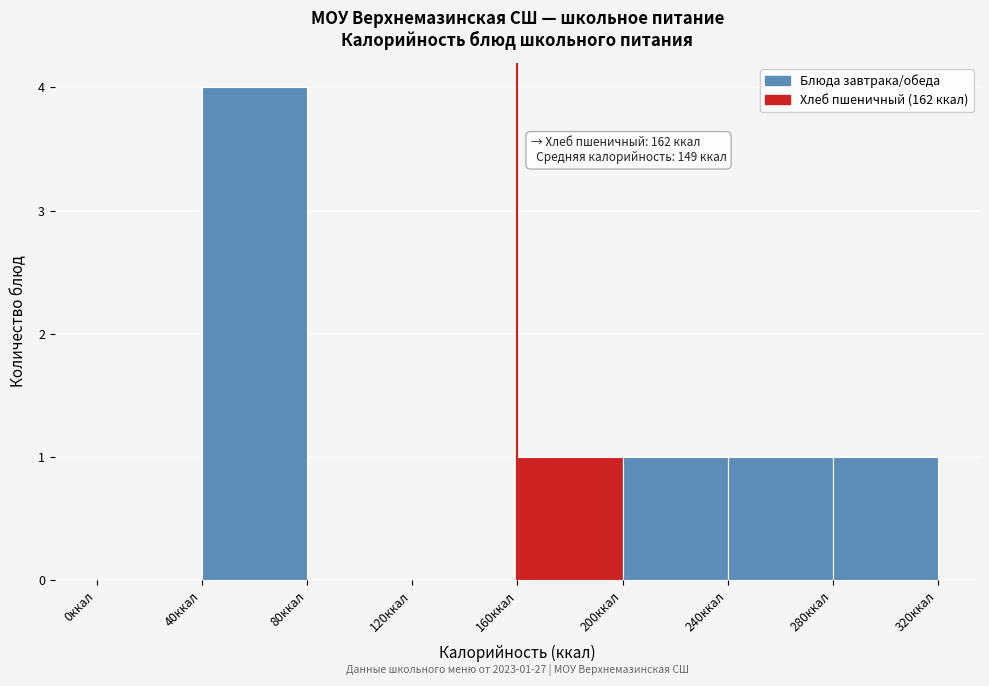

Over which range of the x-axis is the bar tallest?

40 to 80